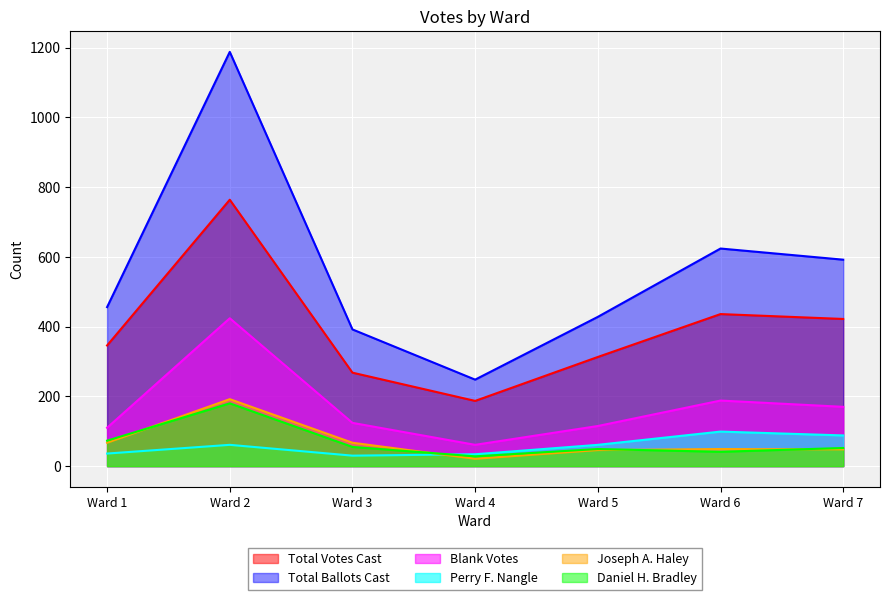

How many interior local valleys does the Blank Votes series have?

1